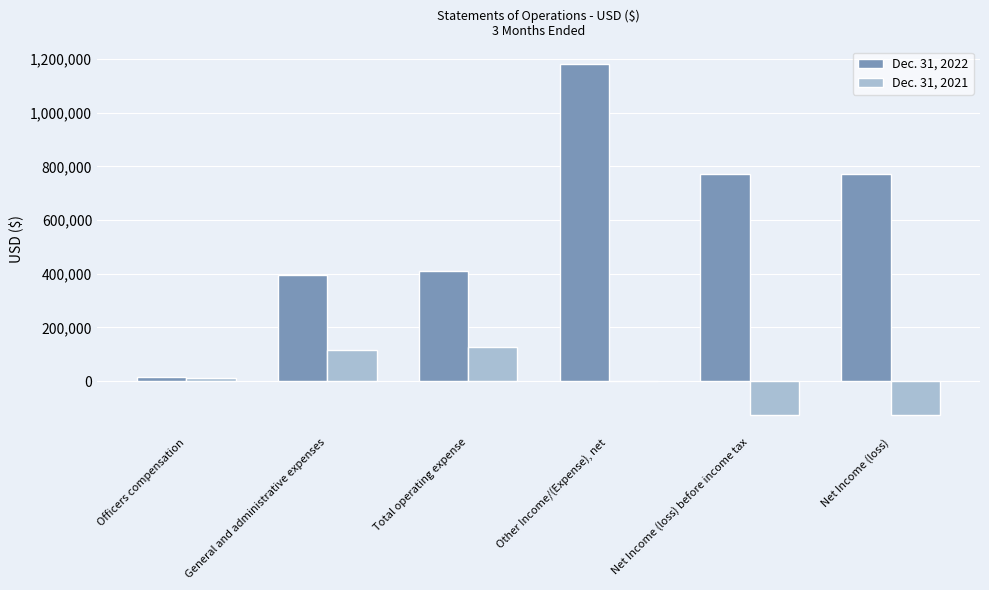

What is the sum of the Dec. 31, 2021 values at Other Income/(Expense), net and Net Income (loss)?

-125031